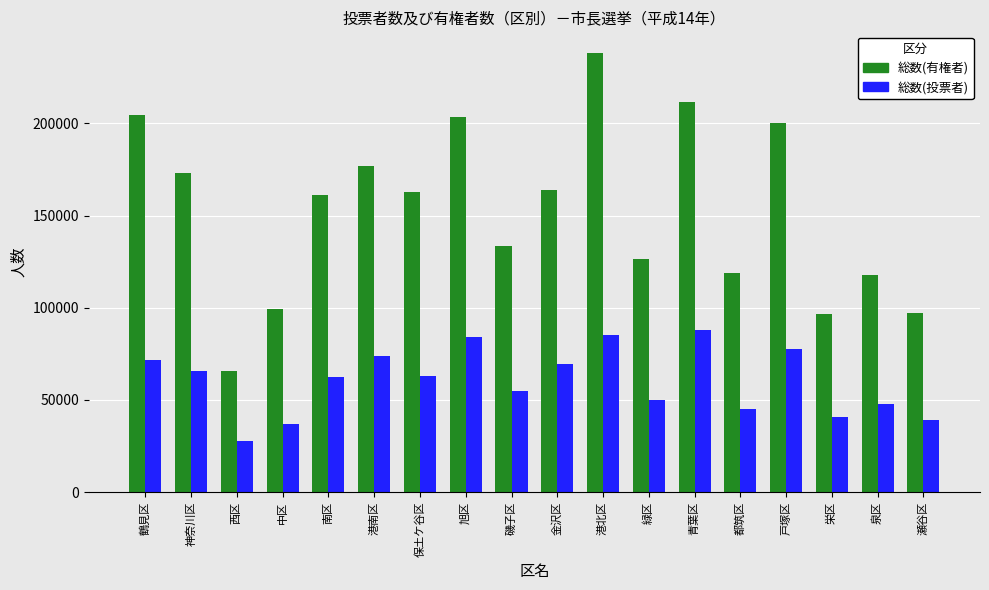

Read the 総数(有権者) value at 瀬谷区.

97091